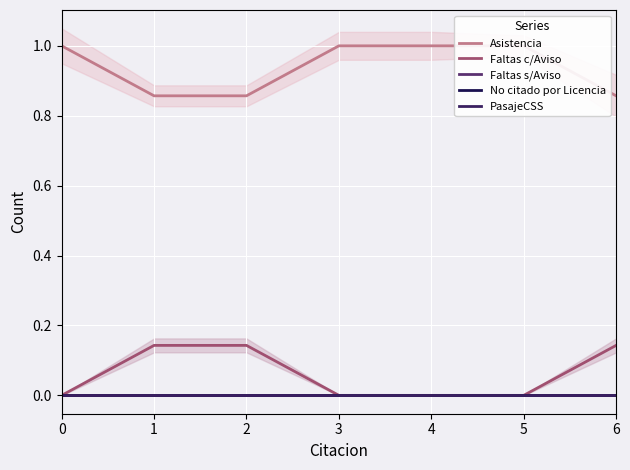

Which series has the widest spread of values?

Asistencia